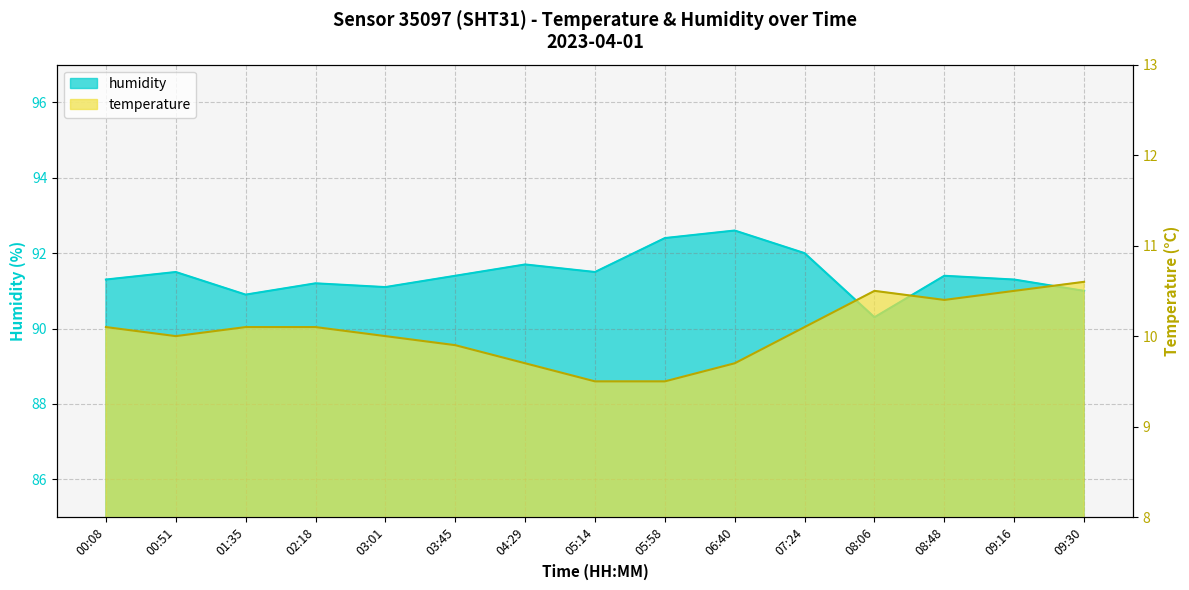

What is the label of the 4th point from the left?

02:18